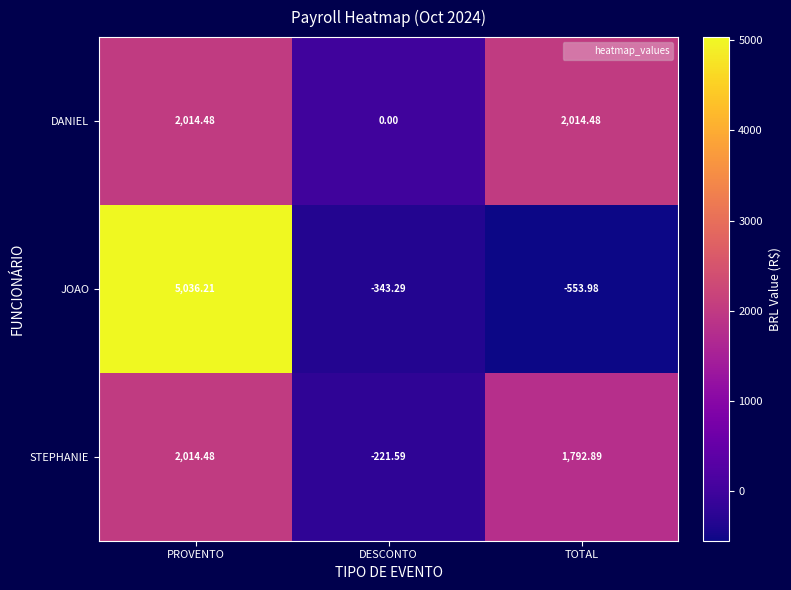

Rank the series by their average value, from highest to lowest.

JOAO, DANIEL, STEPHANIE